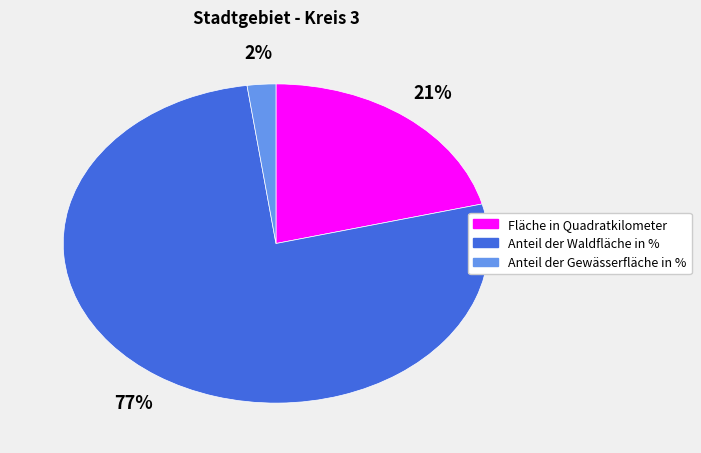

Which has a higher value, Anteil der Waldfläche in % or Anteil der Gewässerfläche in %?

Anteil der Waldfläche in %